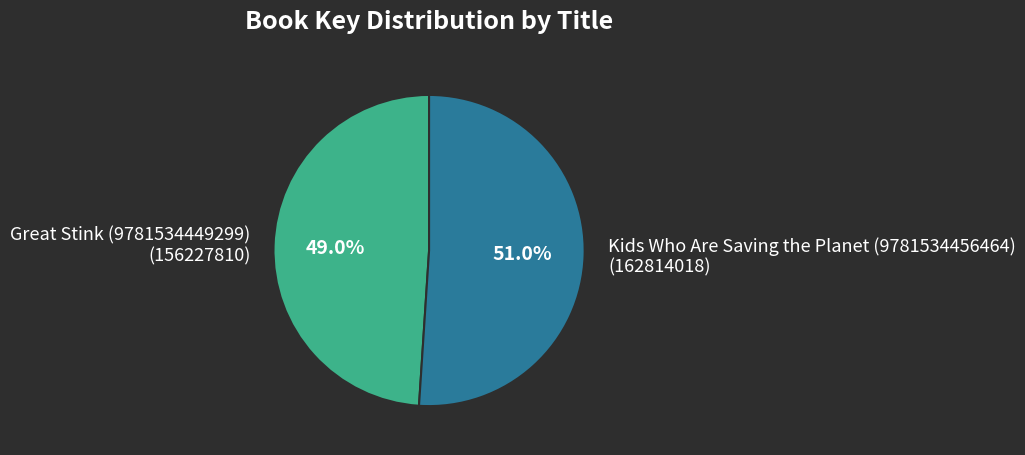

What is the largest slice in the pie chart?

Kids Who Are Saving the Planet (9781534456464)